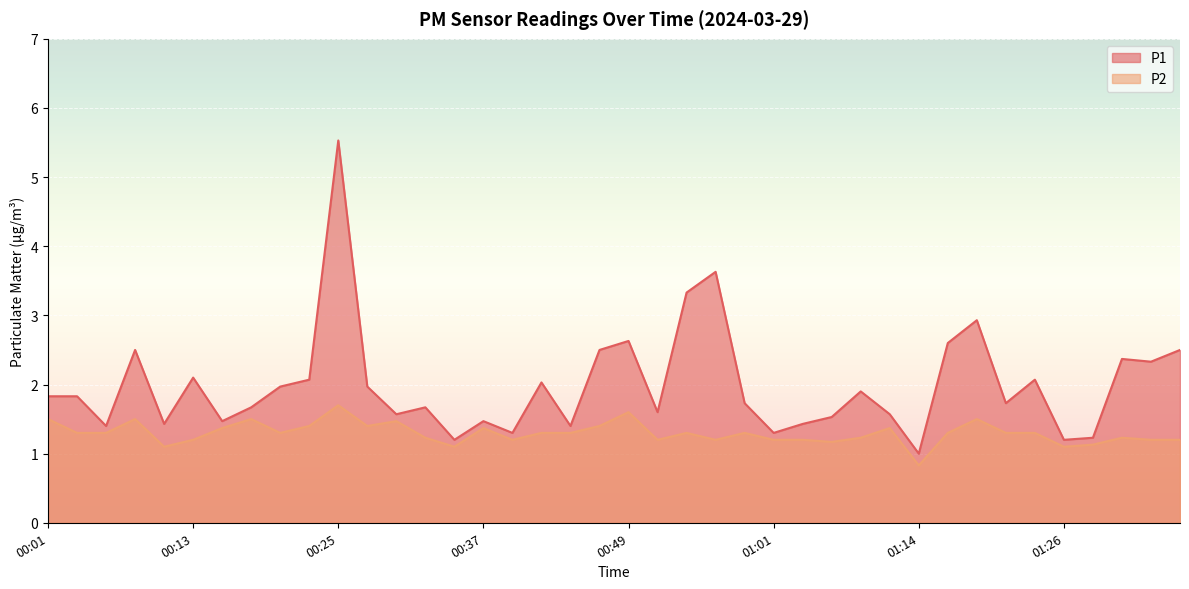

How many values in the P1 series exceed 1?

39